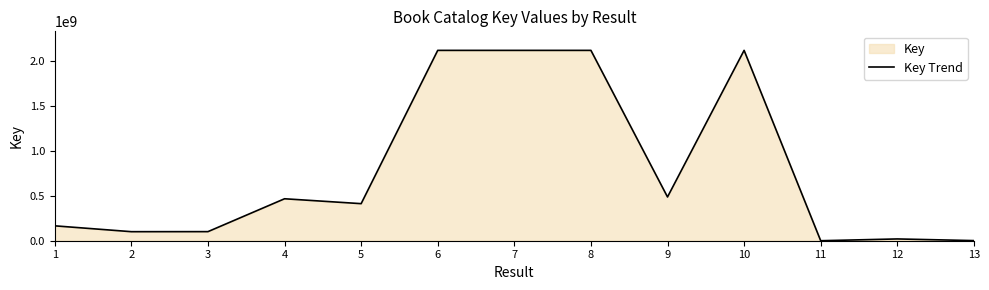

What is the greatest value displayed?

2117890973